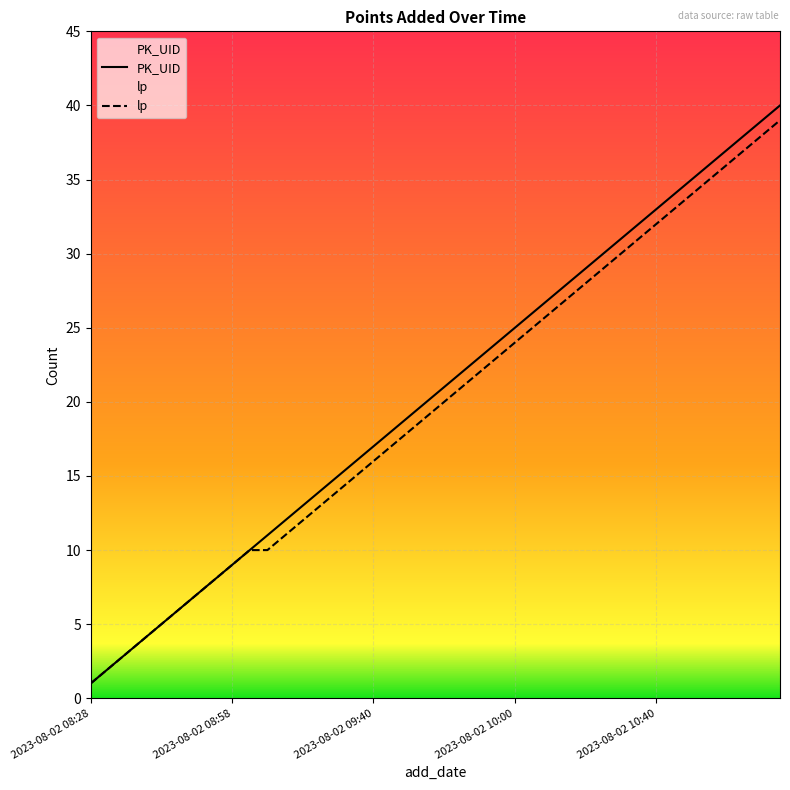

Is it true that PK_UID equals 57 at 2023-08-02 10:40?

False